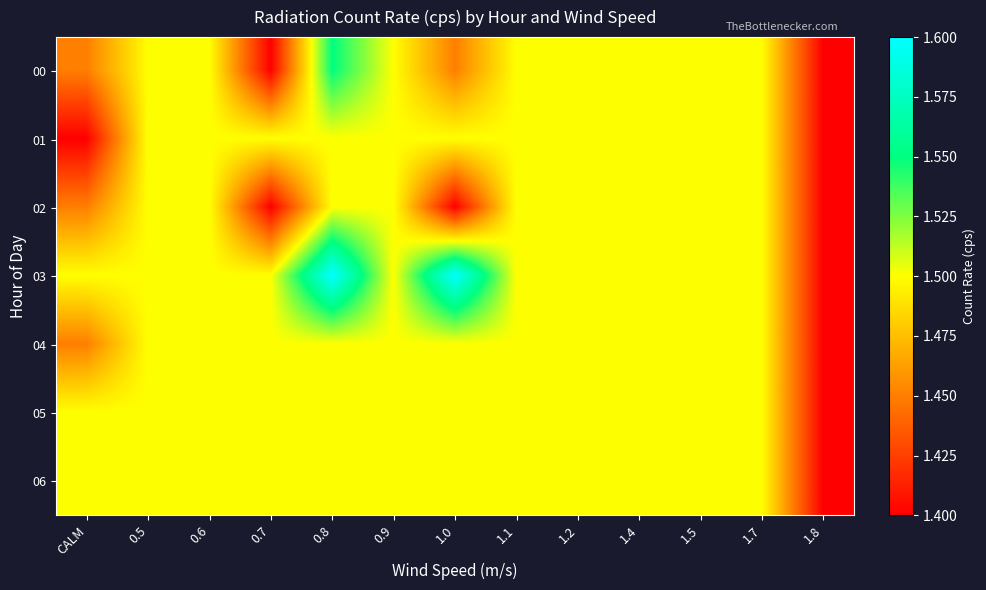

What is the smallest value displayed?

1.4